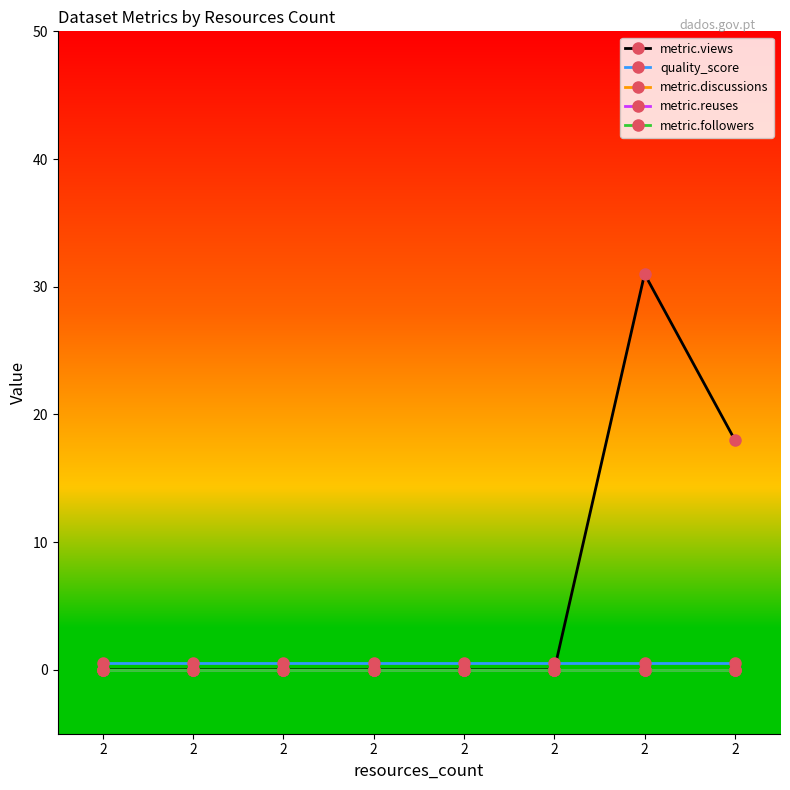

Is the value of quality_score at 2 greater than the value of metric.reuses at 2?

Yes